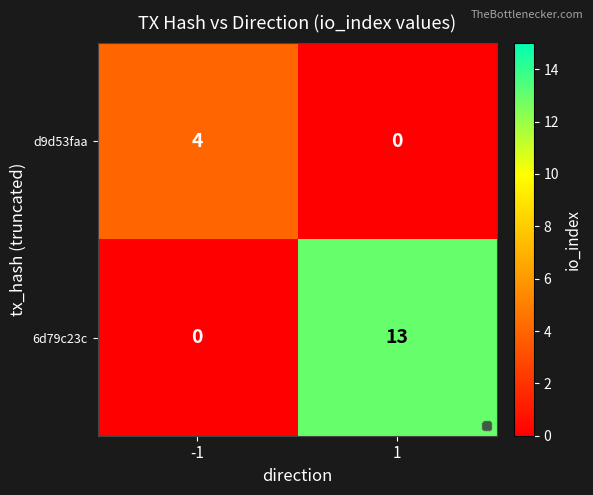

List the series in order of their peak value, lowest first.

d9d53faa, 6d79c23c